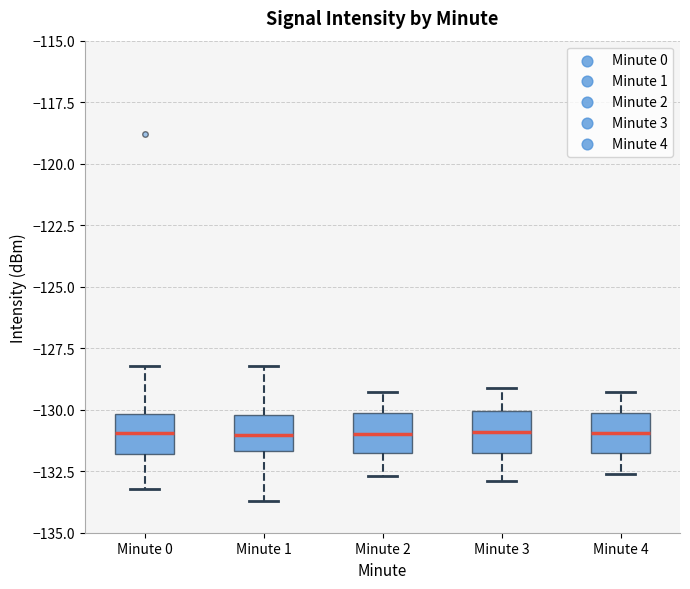

Reading left to right, transcribe this box plot: for each box, give where its median line is, the range the box spans, and where its two whiskers end, as read against the y-axis. The values are not printed on the chart, so give them approximately, as read against the axis.

Minute 0: median -131.0, box -132.0 to -130.0, whiskers -133.0 to -128.0
Minute 1: median -131.0, box -131.5 to -130.0, whiskers -133.5 to -128.0
Minute 2: median -131.0, box -132.0 to -130.0, whiskers -132.5 to -129.5
Minute 3: median -131.0, box -132.0 to -130.0, whiskers -133.0 to -129.0
Minute 4: median -131.0, box -132.0 to -130.0, whiskers -132.5 to -129.5